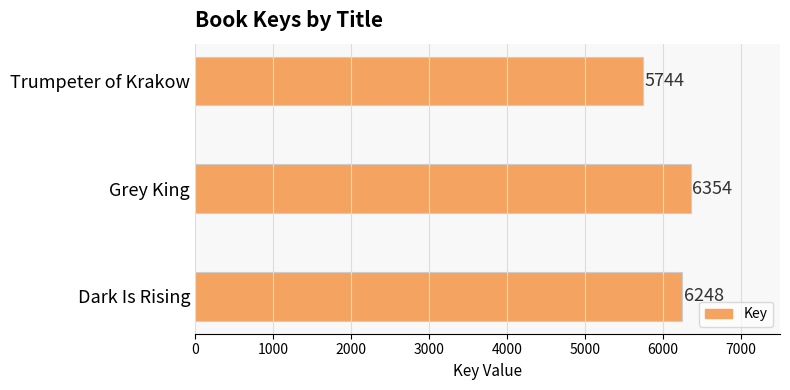

Reading bottom to top, what are all the values shown in this chart?

6248	6354	5744